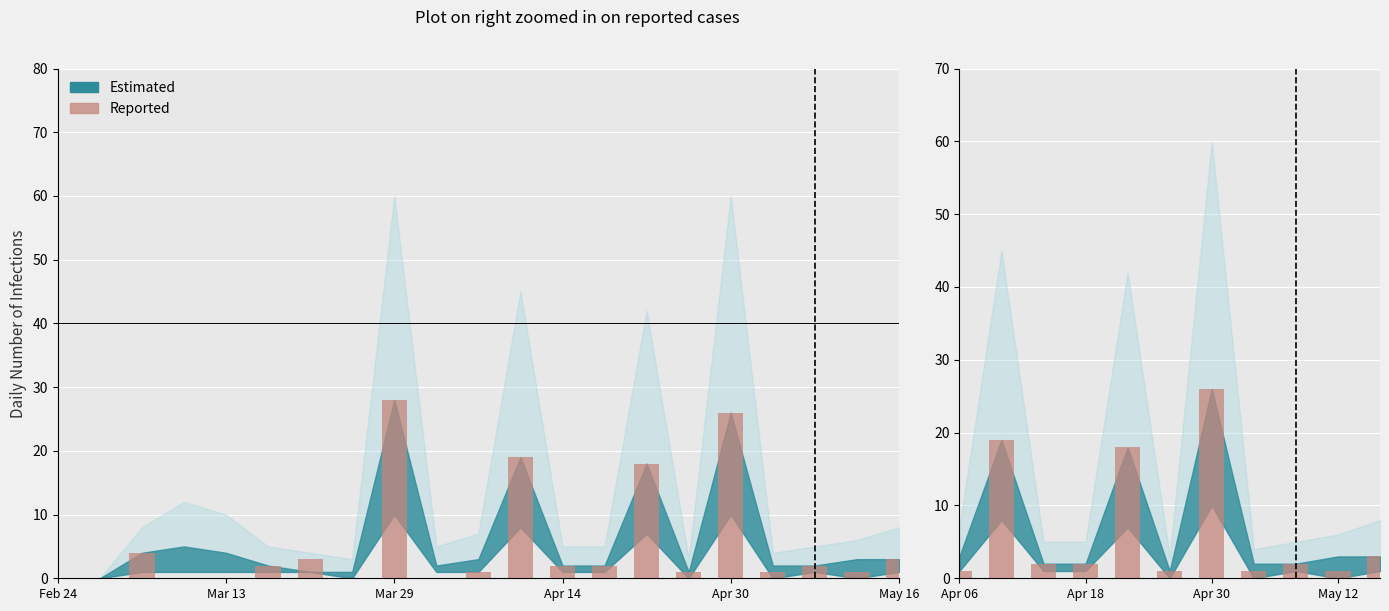

What is the label of the 3rd bar from the left?

Mar 29